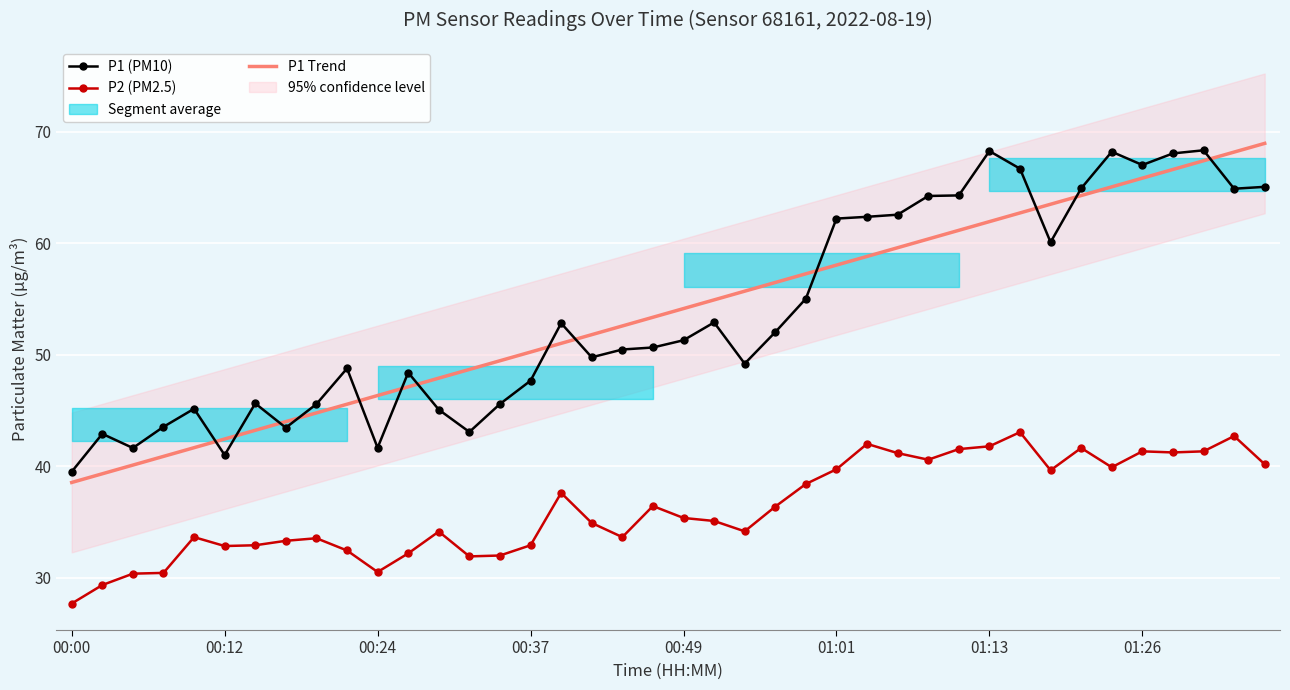

Is it true that P2 (PM2.5) equals 71.8 at 01:13?

False